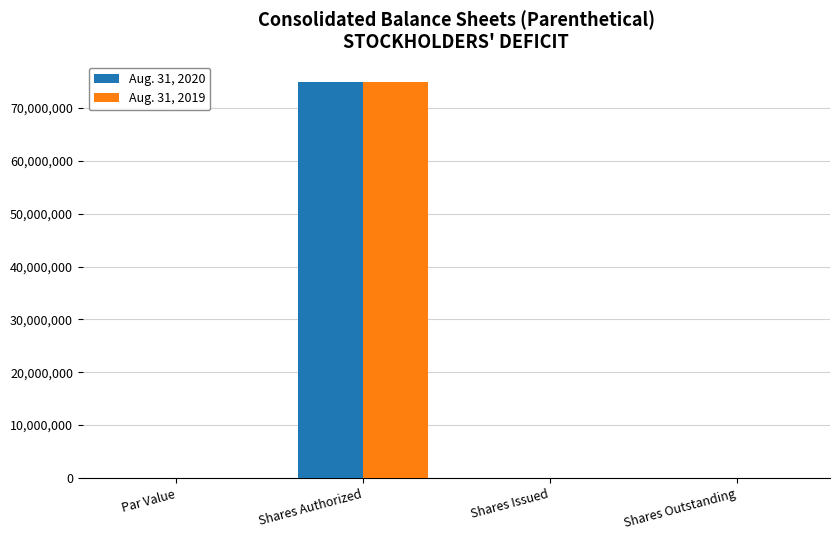

At which label does Aug. 31, 2020 first exceed 80616?

Shares Authorized